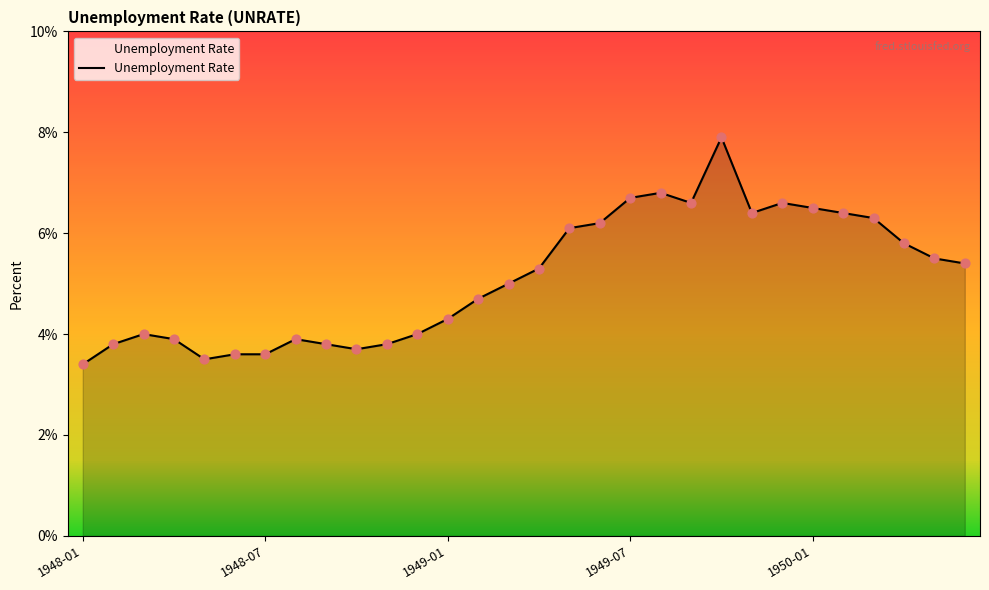

What is the greatest value displayed?

7.9